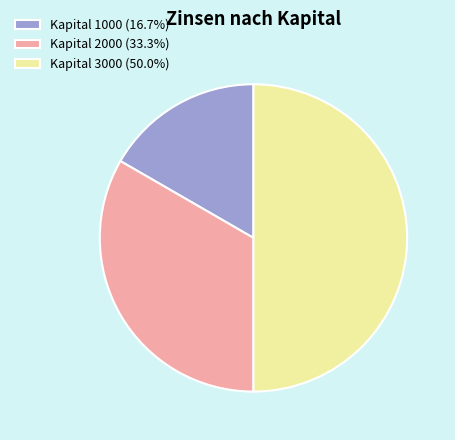

Does Kapital 2000 (33.3%) represent more than half of the total?

No